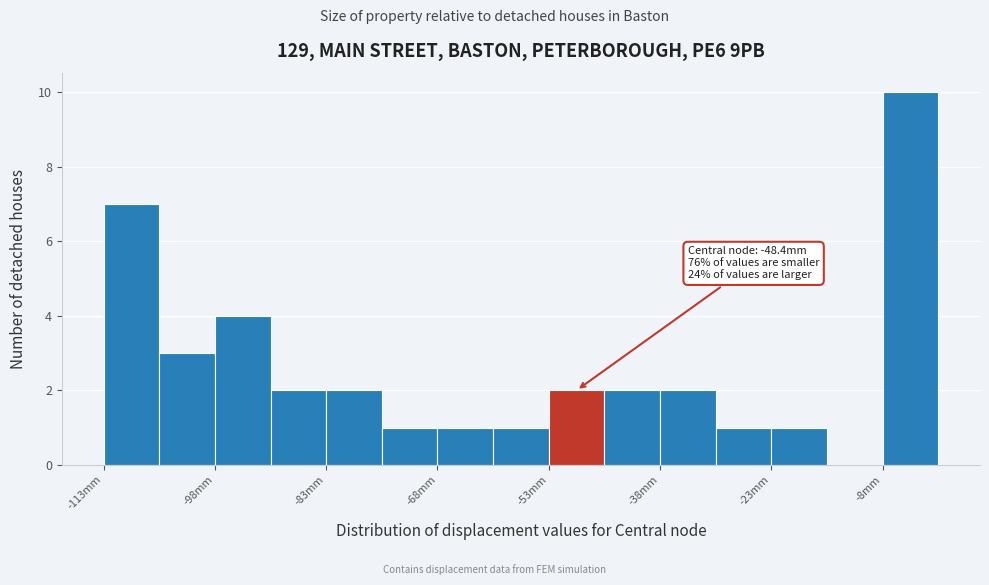

Around what value on the x-axis is the tallest bar? Give the approximate position of its centre, as read against the axis.

-4